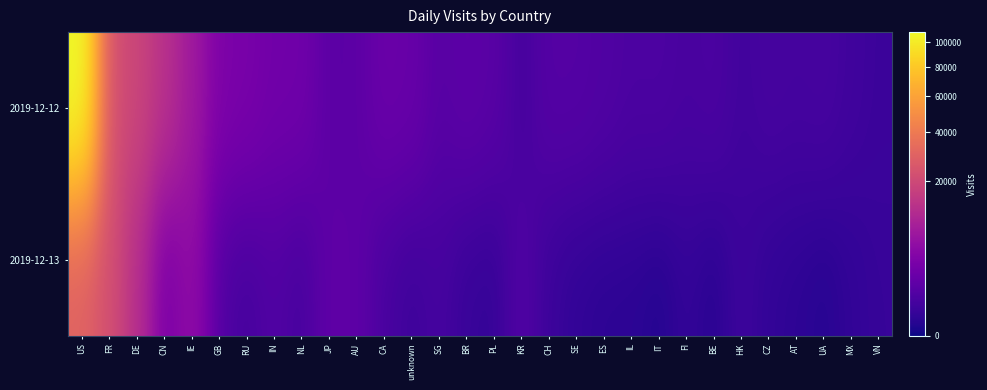

Between PL and BE, which series saw the biggest shift?

2019-12-12